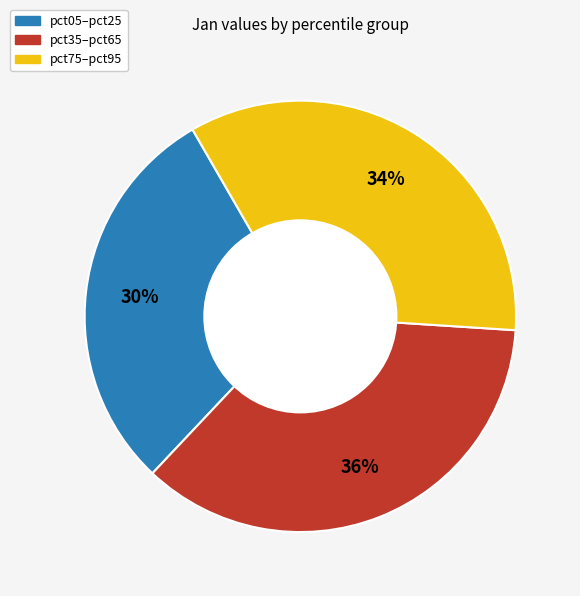

Does any single category account for the majority?

No